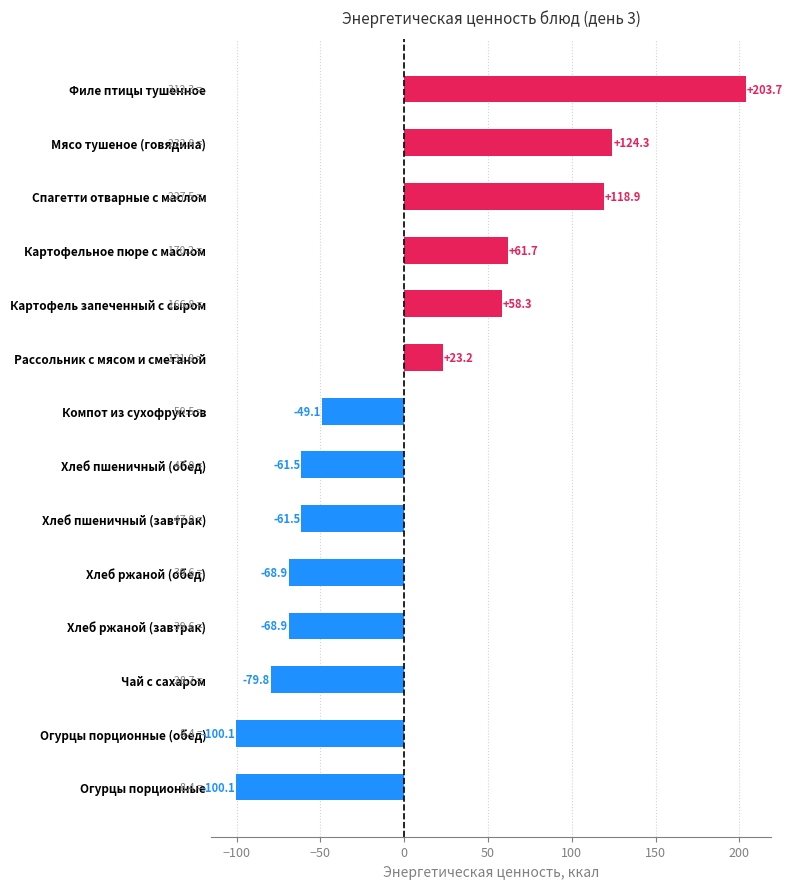

Are the bars horizontal?

Yes